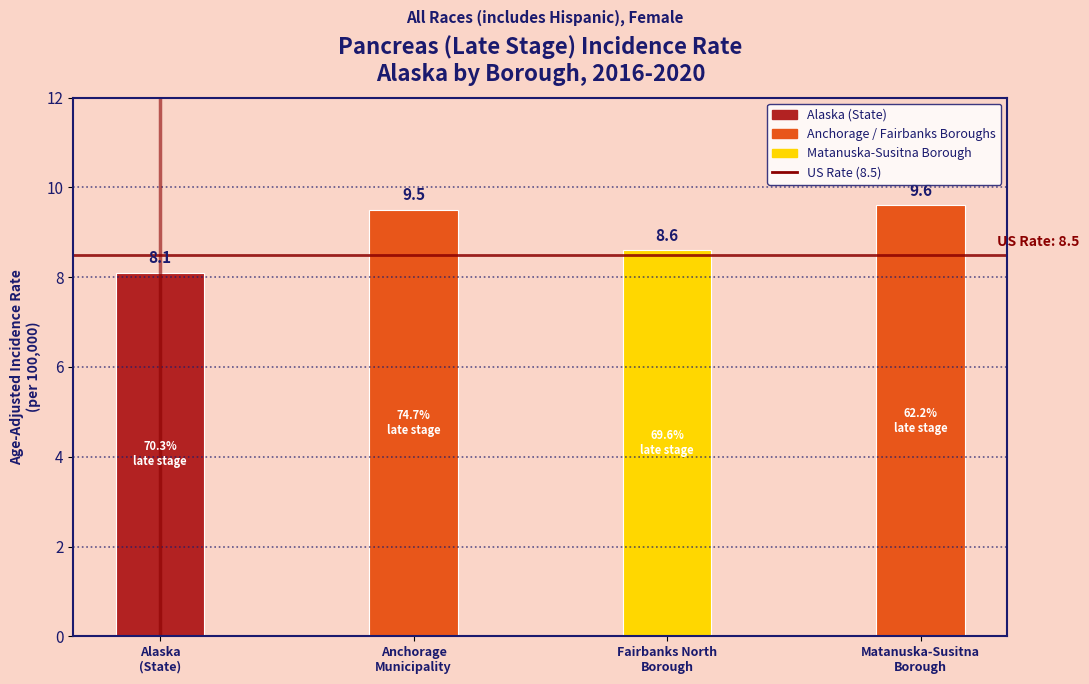

Reading left to right, transcribe all the data shown in this chart.

8.1	9.5	8.6	9.6